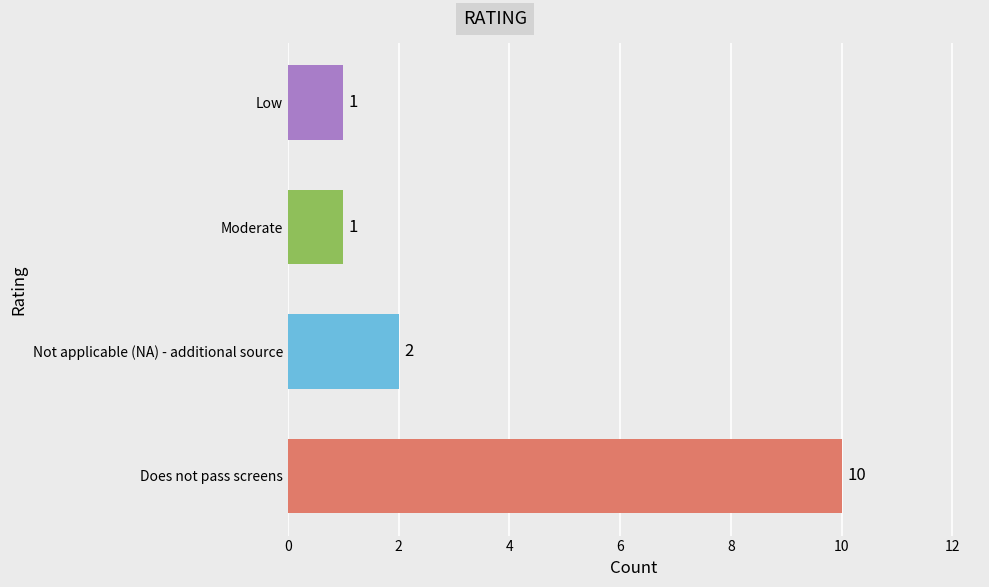

Reading bottom to top, transcribe all the data shown in this chart.

10	2	1	1